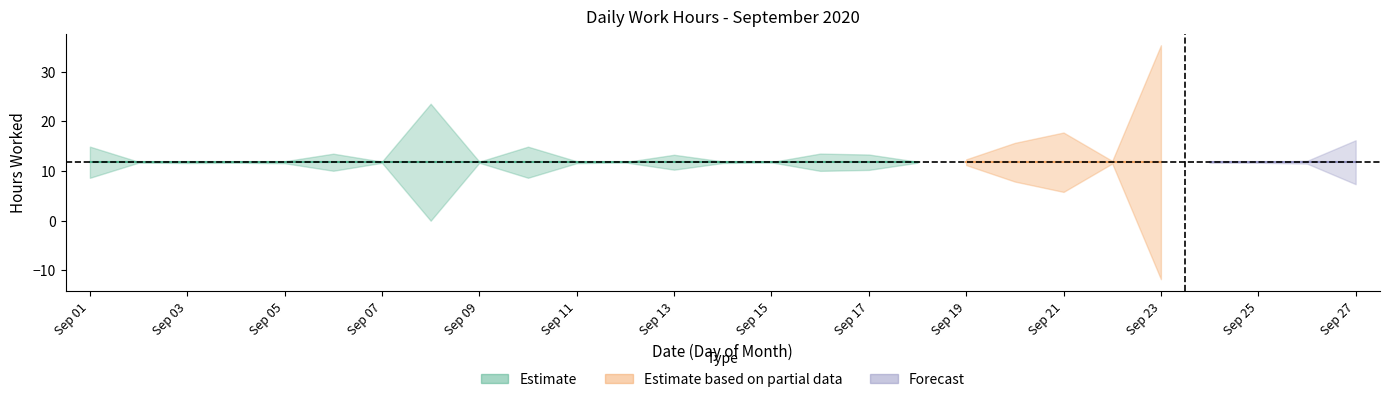

How many values are above zero?

25